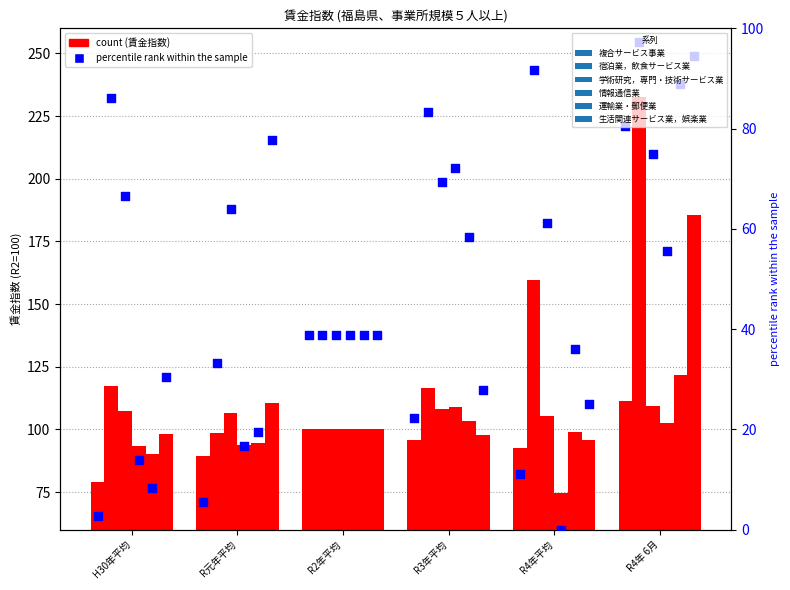

At how many categories does at least one series exceed 138?

2